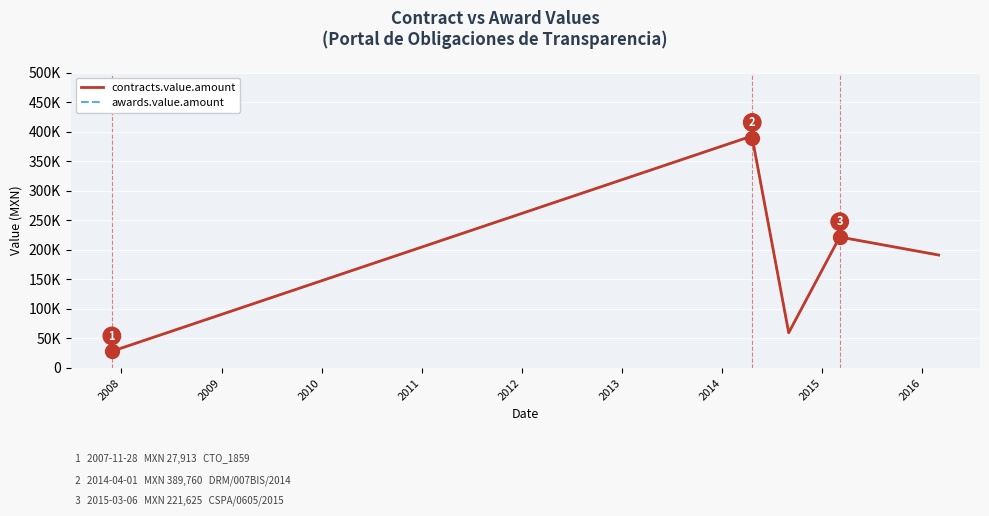

What is the lowest value of the contracts.value.amount series?

27913.5